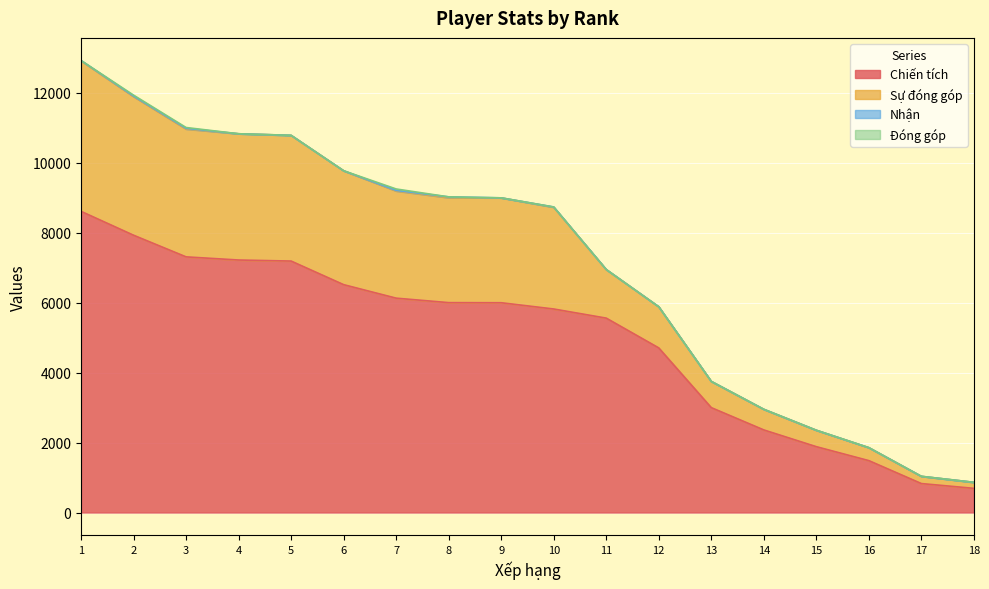

Where is Sự đóng góp nearest to the value 6896?

11